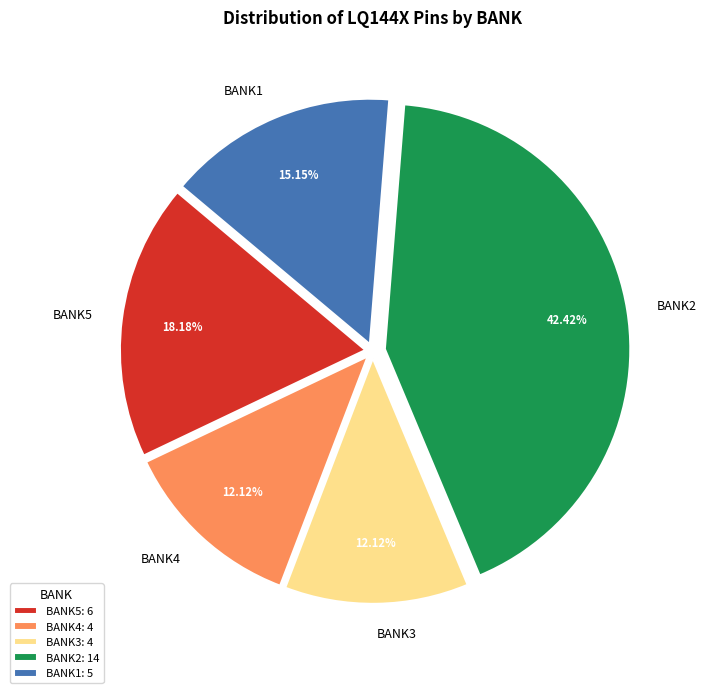

To the nearest percent, what portion does BANK1 represent?

15%